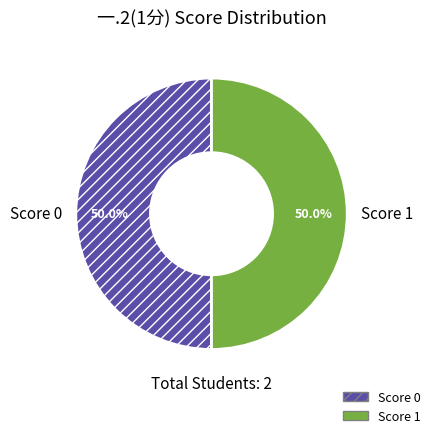

Combined, do Score 0 and Score 1 account for over 50%?

Yes